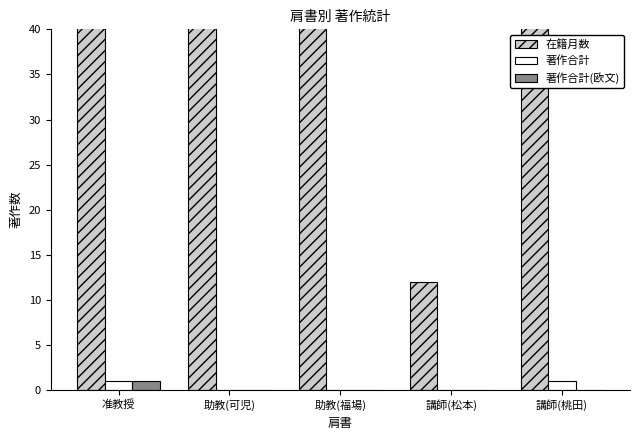

List the labels in order of 著作合計 value, smallest first.

助教(可児), 助教(福場), 講師(松本), 准教授, 講師(桃田)